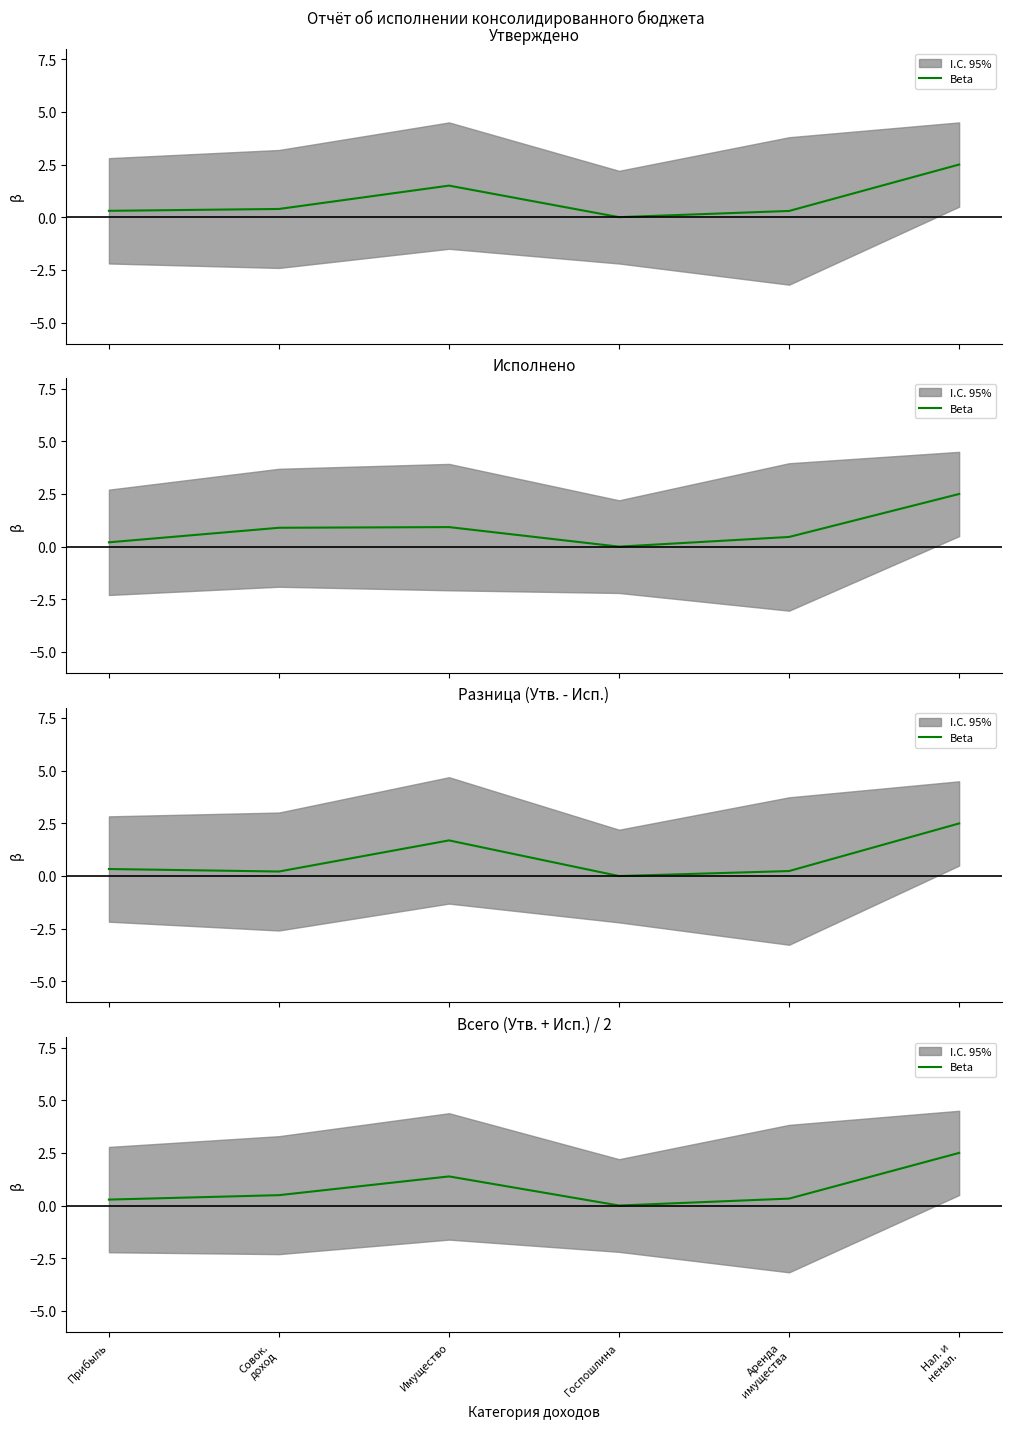

Rank the categories by value from highest to lowest.

Нал. и
ненал., Имущество, Совок.
доход, Аренда
имущества, Прибыль, Госпошлина